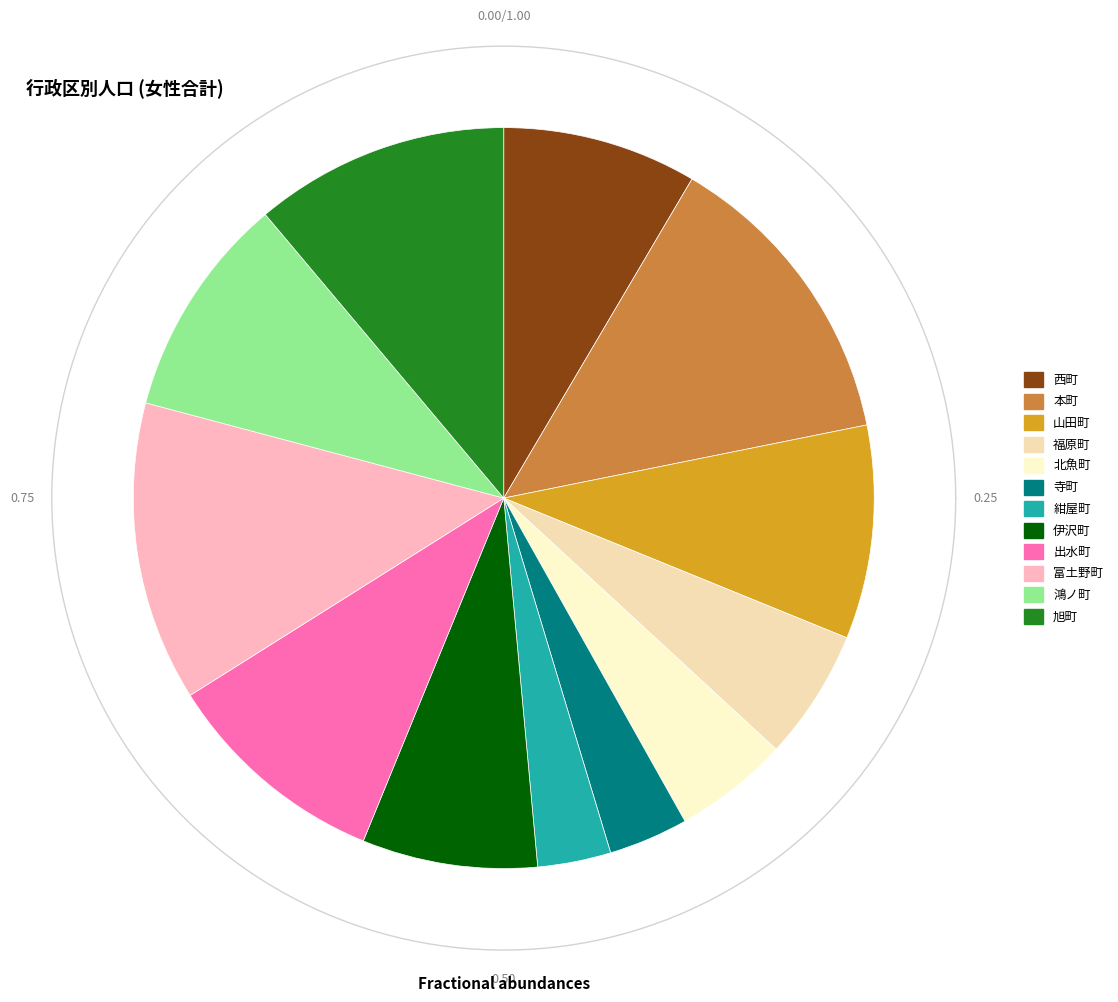

Is it true that 北魚町 is 19% of the pie?

False